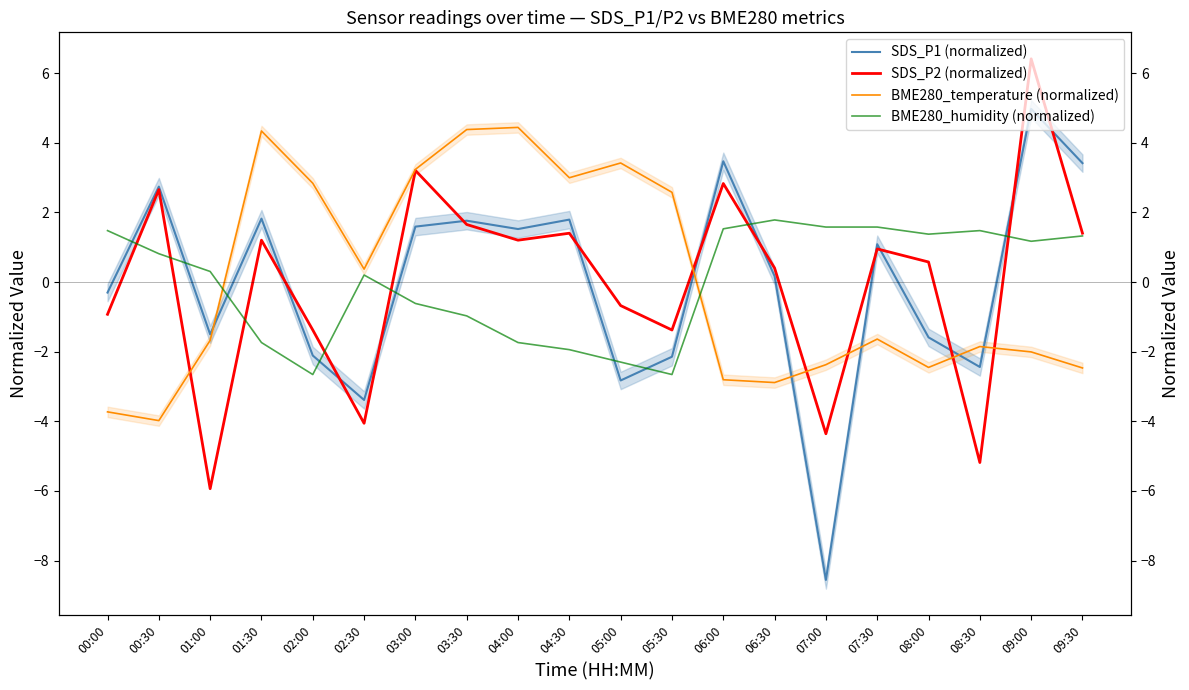

How many lines are shown in the chart?

4